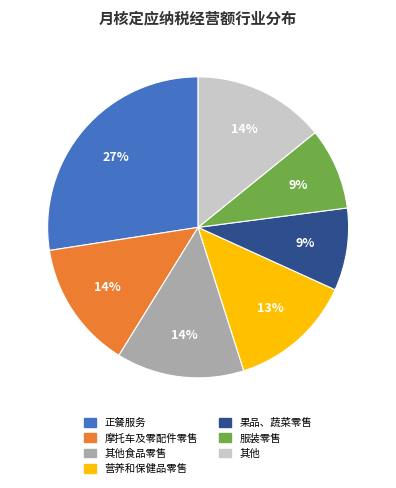

Does any single category account for the majority?

No